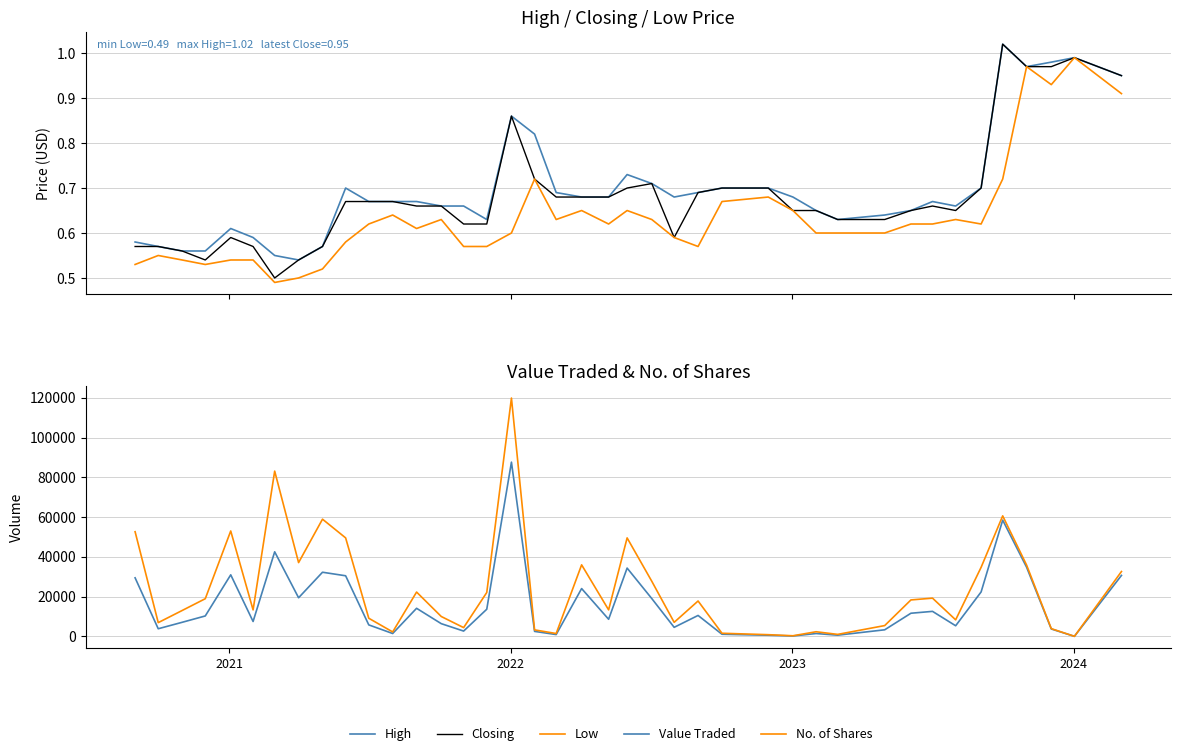

True or false: Value Traded and Closing intersect in this chart.

False